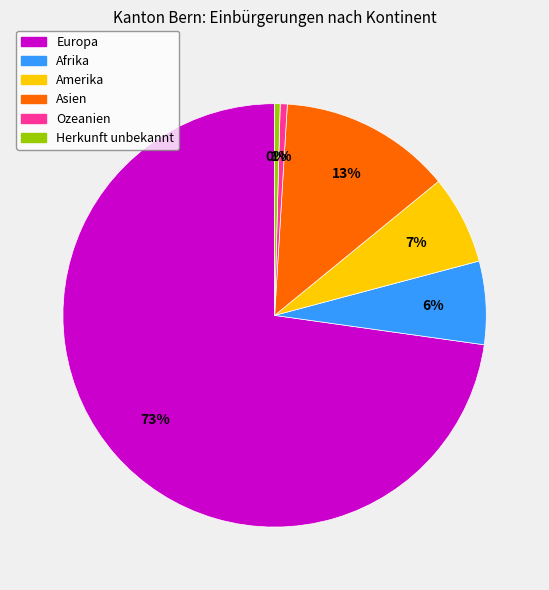

Approximately how many times larger is the value at Afrika compared to Europa?

0.1